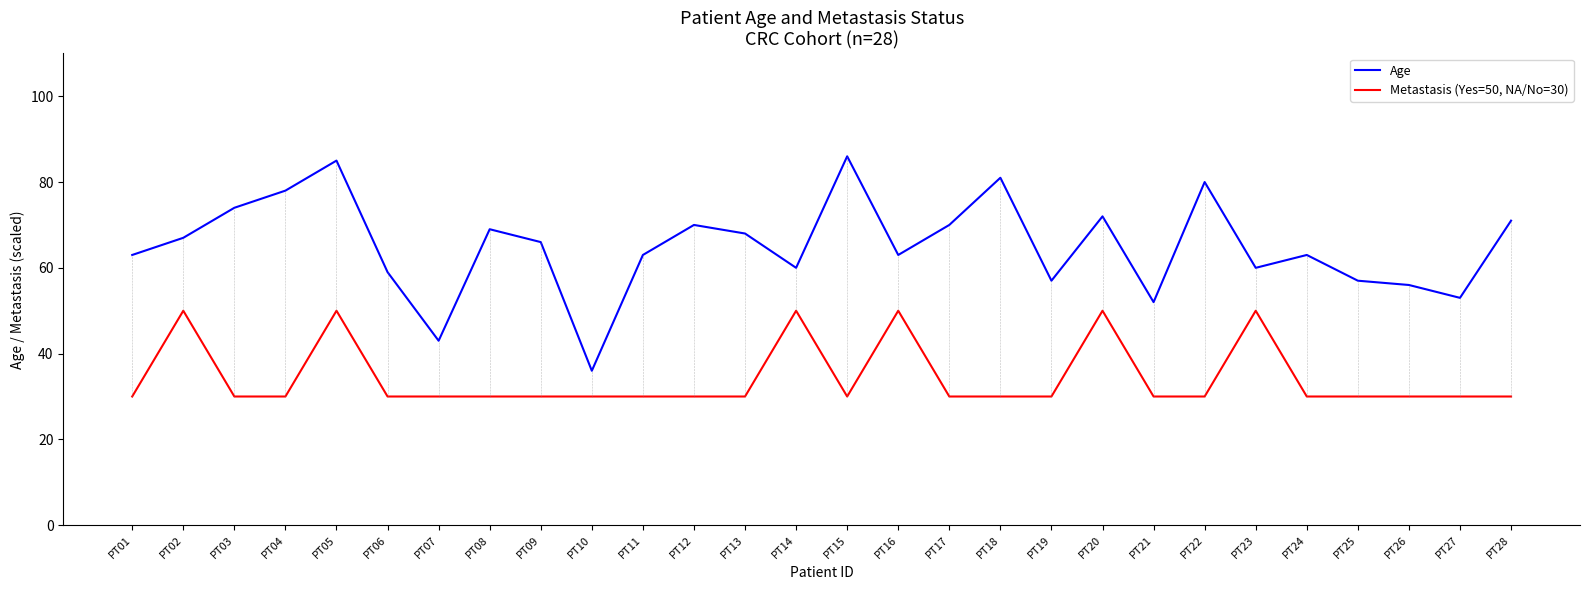

Reading left to right, transcribe all the data shown in this chart.

Age: PT01=63	PT02=67	PT03=74	PT04=78	PT05=85	PT06=59	PT07=43	PT08=69	PT09=66	PT10=36	PT11=63	PT12=70	PT13=68	PT14=60	PT15=86	PT16=63	PT17=70	PT18=81	PT19=57	PT20=72	PT21=52	PT22=80	PT23=60	PT24=63	PT25=57	PT26=56	PT27=53	PT28=71
Metastasis (Yes=50, NA/No=30): PT01=30	PT02=50	PT03=30	PT04=30	PT05=50	PT06=30	PT07=30	PT08=30	PT09=30	PT10=30	PT11=30	PT12=30	PT13=30	PT14=50	PT15=30	PT16=50	PT17=30	PT18=30	PT19=30	PT20=50	PT21=30	PT22=30	PT23=50	PT24=30	PT25=30	PT26=30	PT27=30	PT28=30